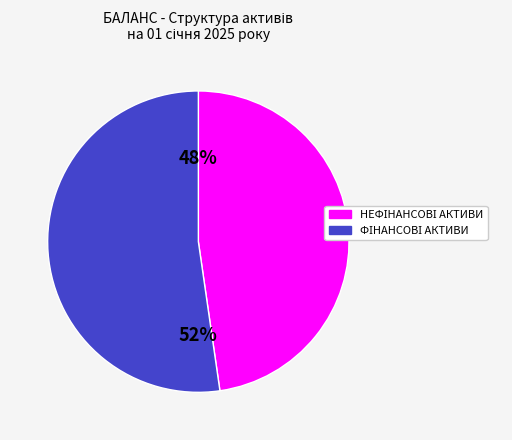

To the nearest percent, what is the average slice percentage?

50%